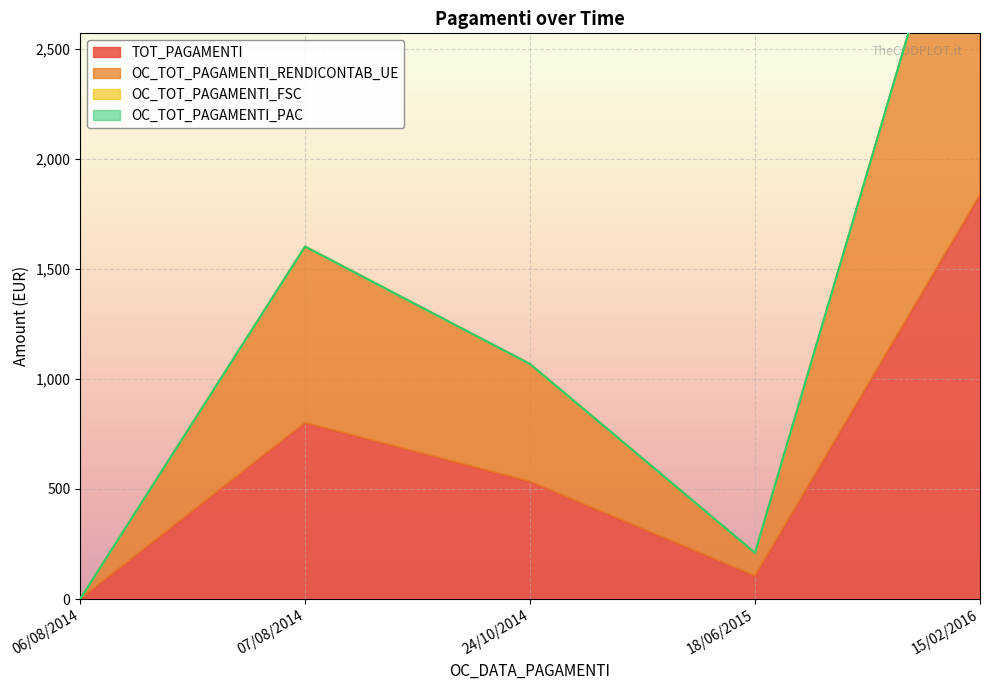

Is the value of OC_TOT_PAGAMENTI_RENDICONTAB_UE at 06/08/2014 greater than the value of TOT_PAGAMENTI at 06/08/2014?

No